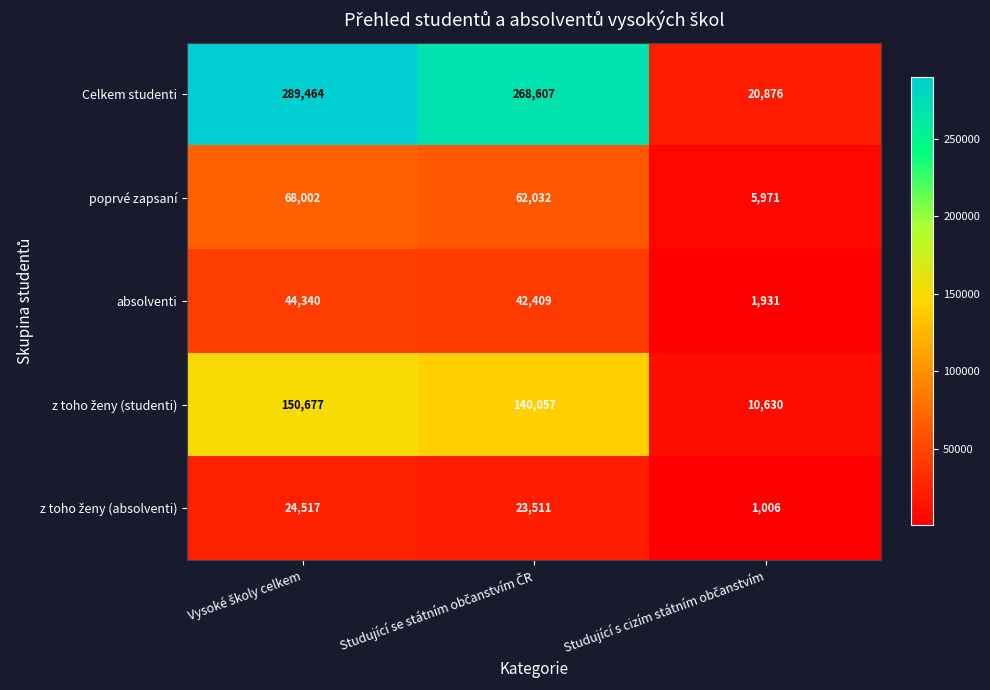

What is the difference between the maximum and minimum values in the Celkem studenti series?

268588